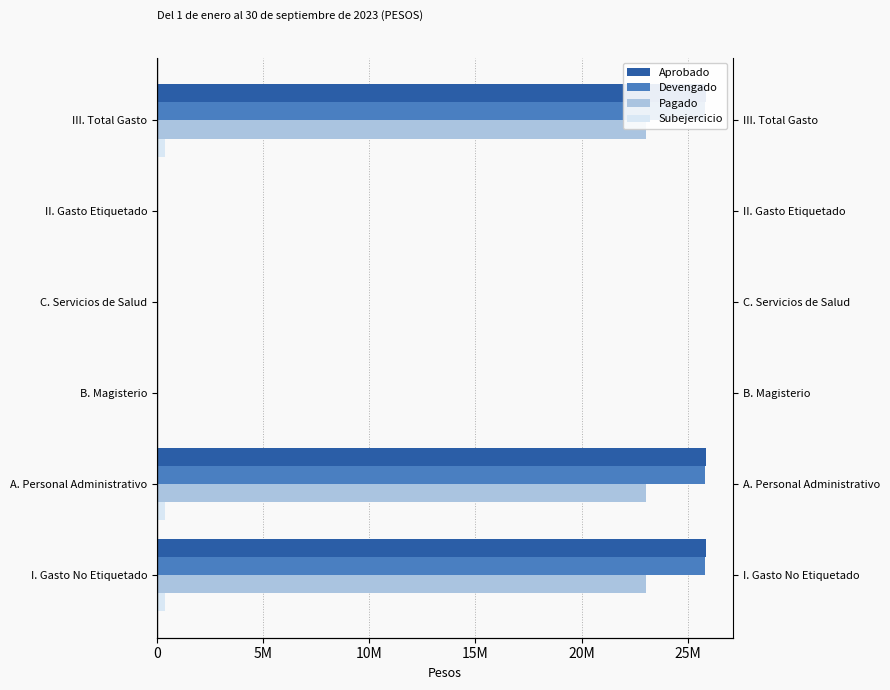

Reading right to left, transcribe all the data shown in this chart.

Aprobado: 25846090	0	0	0	25846090	25846090
Devengado: 25803133	0	0	0	25803133	25803133
Pagado: 23051405	0	0	0	23051405	23051405
Subejercicio: 387481	0	0	0	387481	387481